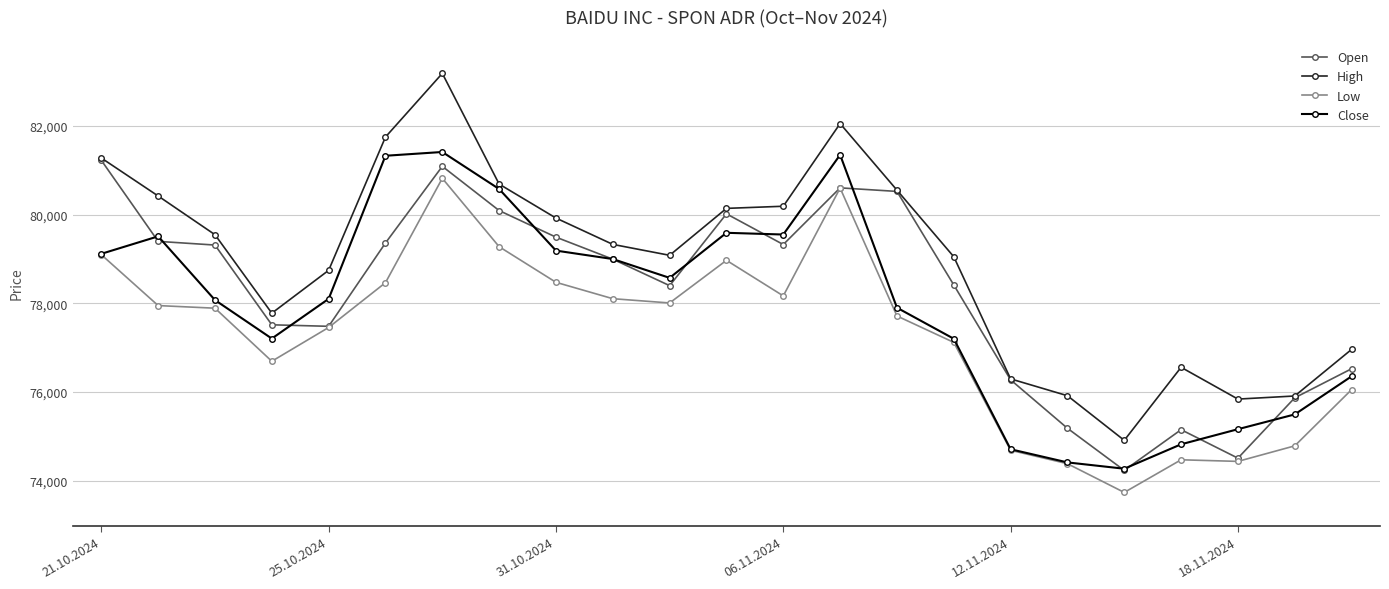

Does the chart have visible grid lines?

Yes